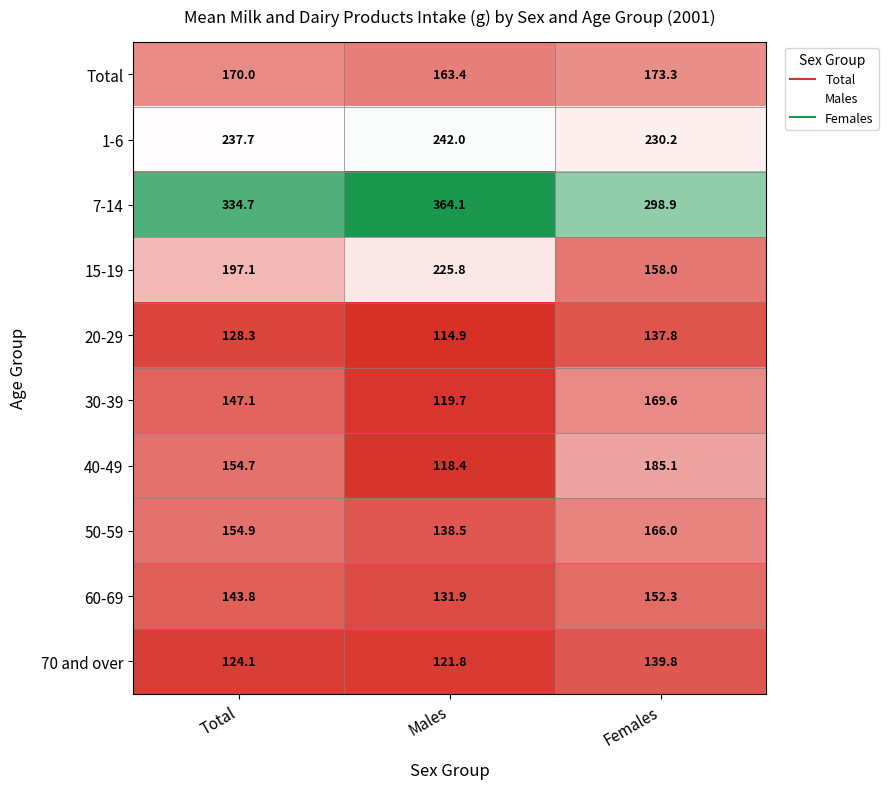

At Males, list the series in order from largest to smallest.

7-14, 1-6, 15-19, Total, 50-59, 60-69, 70 and over, 30-39, 40-49, 20-29